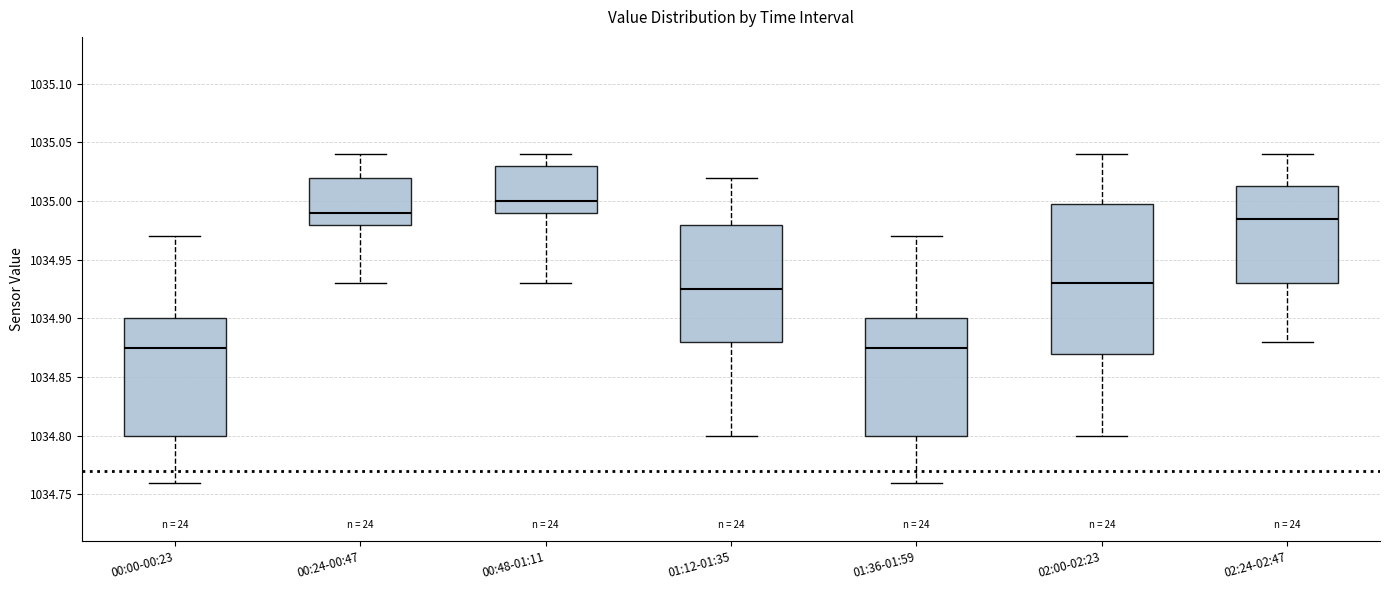

Reading left to right, transcribe this box plot: for each box, give where its median line is, the range the box spans, and where its two whiskers end, as read against the y-axis. The values are not printed on the chart, so give them approximately, as read against the axis.

00:00-00:23: median 1034.875, box 1034.800 to 1034.900, whiskers 1034.760 to 1034.970
00:24-00:47: median 1034.990, box 1034.980 to 1035.020, whiskers 1034.930 to 1035.040
00:48-01:11: median 1035.000, box 1034.990 to 1035.030, whiskers 1034.930 to 1035.040
01:12-01:35: median 1034.925, box 1034.880 to 1034.980, whiskers 1034.800 to 1035.020
01:36-01:59: median 1034.875, box 1034.800 to 1034.900, whiskers 1034.760 to 1034.970
02:00-02:23: median 1034.930, box 1034.870 to 1035.000, whiskers 1034.800 to 1035.040
02:24-02:47: median 1034.985, box 1034.930 to 1035.015, whiskers 1034.880 to 1035.040